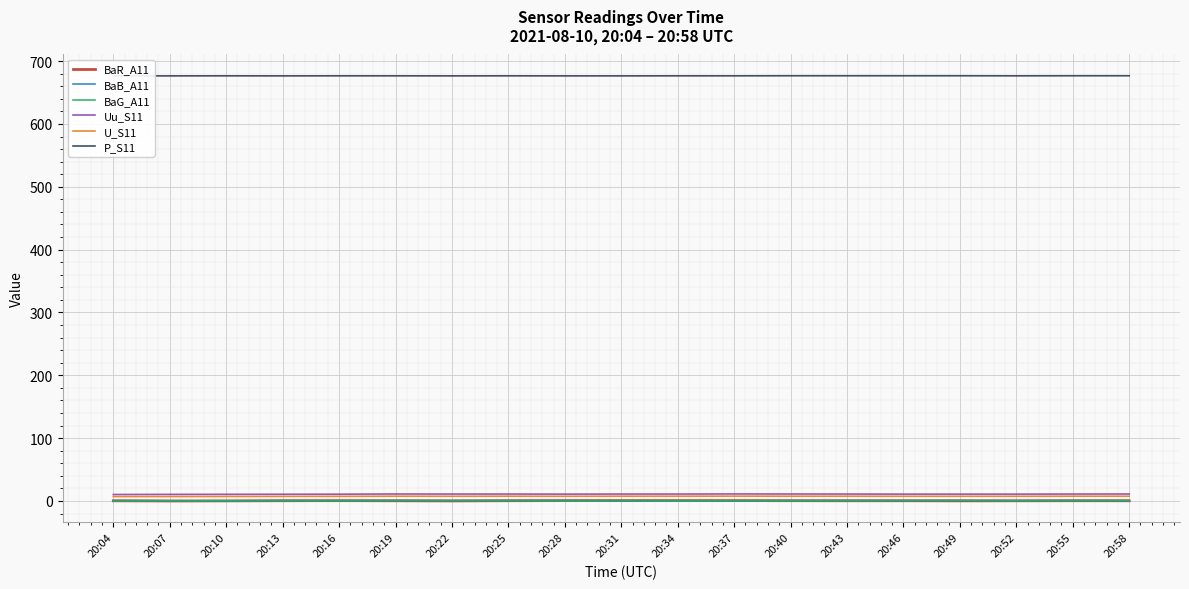

What is the sum of the P_S11 values at 20:04 and 20:22?

1352.9